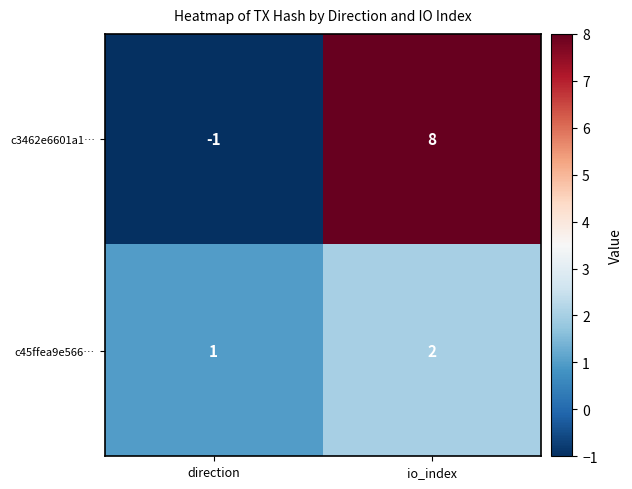

Where is c45ffea9e566… nearest to the value 1?

direction